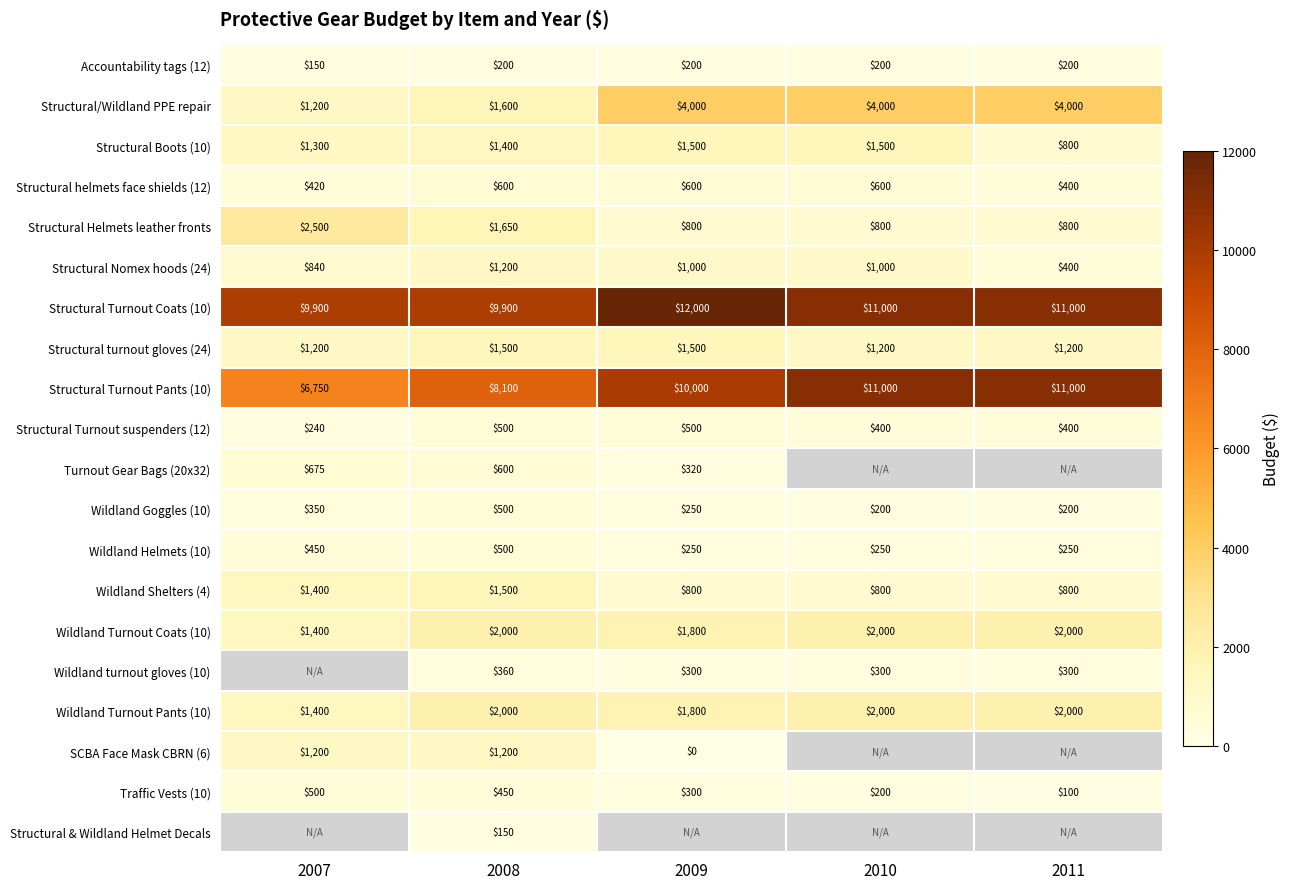

At which category is the sum across all series the highest?

2008